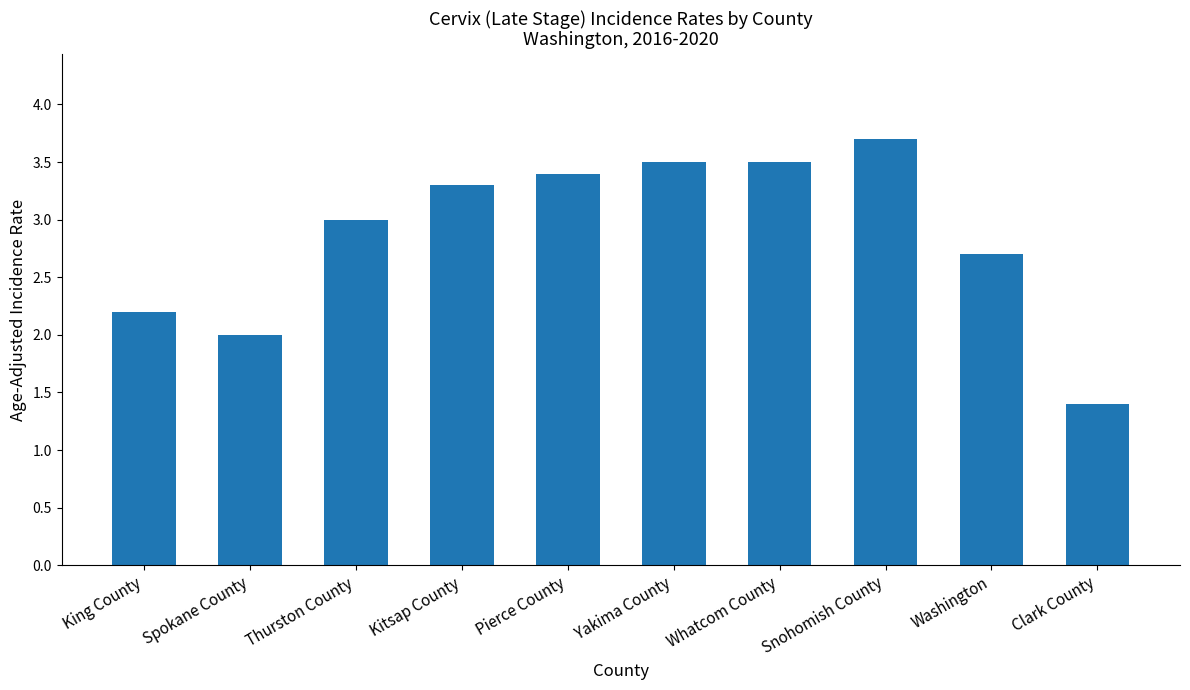

Reading right to left, transcribe all the data shown in this chart.

Clark County=1.4	Washington=2.7	Snohomish County=3.7	Whatcom County=3.5	Yakima County=3.5	Pierce County=3.4	Kitsap County=3.3	Thurston County=3.0	Spokane County=2.0	King County=2.2